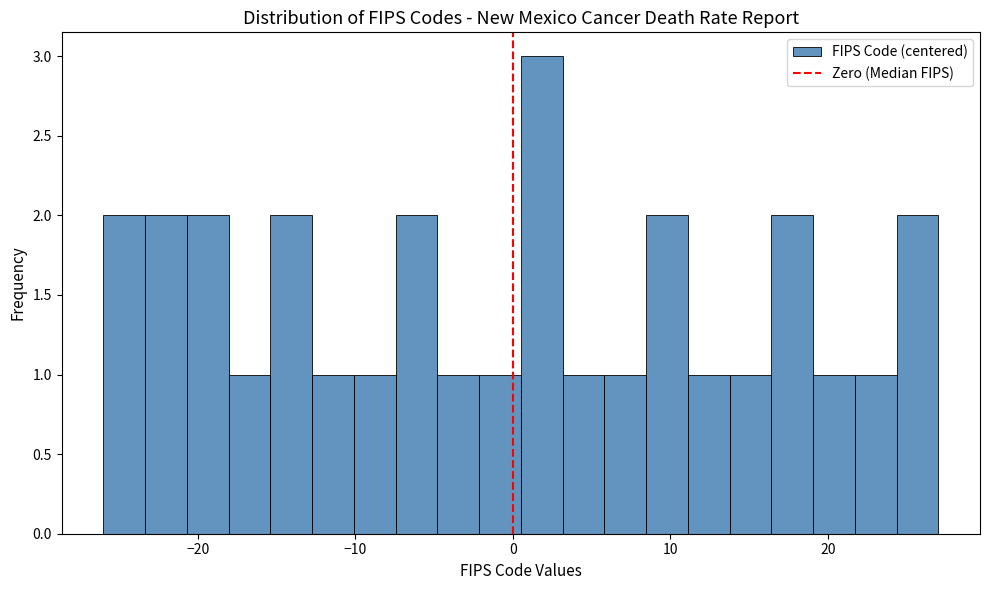

Read against the x-axis, roughly where is the centre of the tallest bar?

2